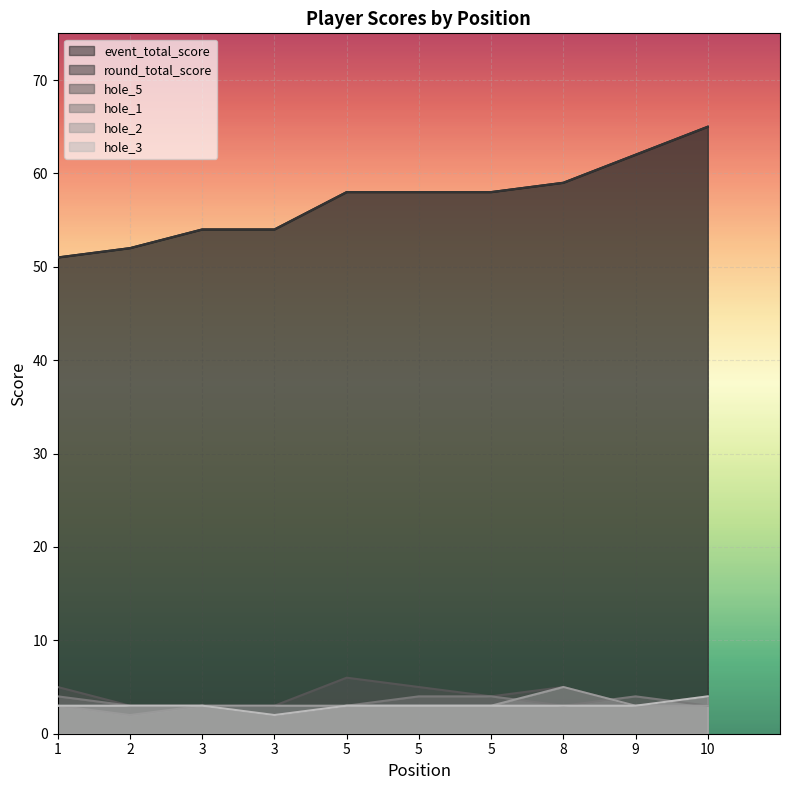

What is the value of the hole_2 point at the 1st from the left?

3